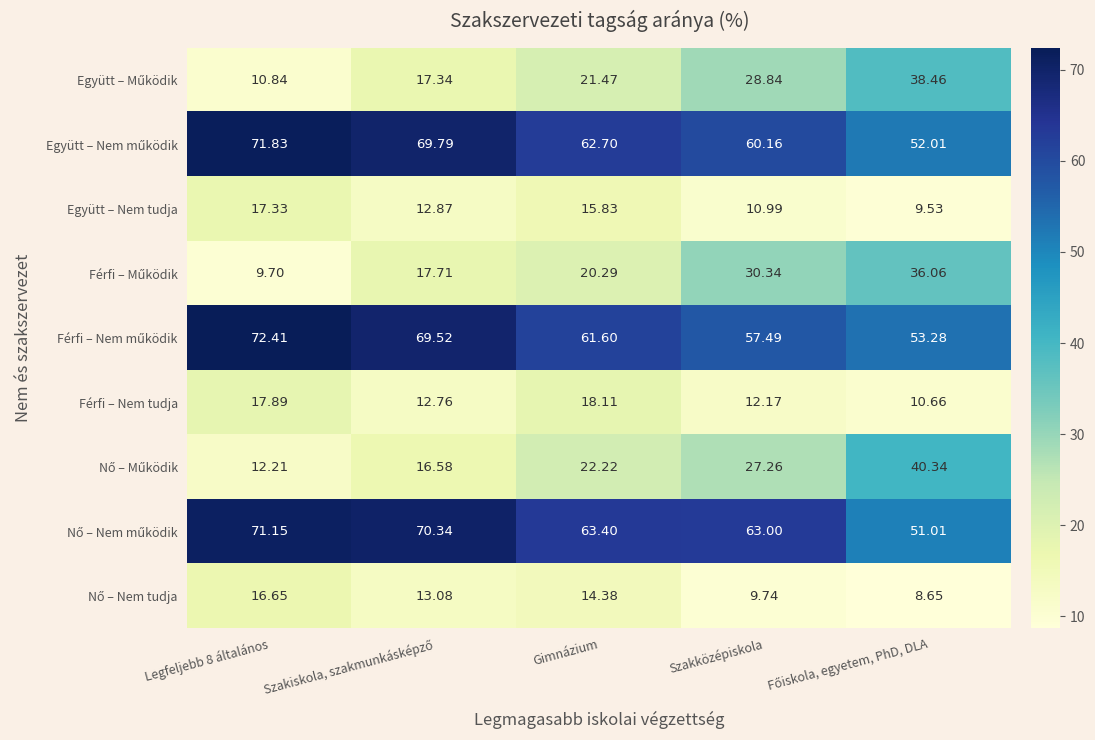

How many distinct data groups are displayed?

9